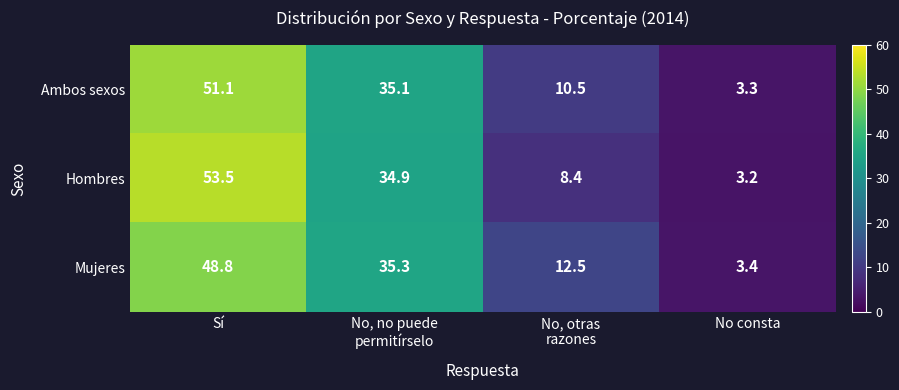

Rank the series by their maximum value, from lowest to highest.

Mujeres, Ambos sexos, Hombres